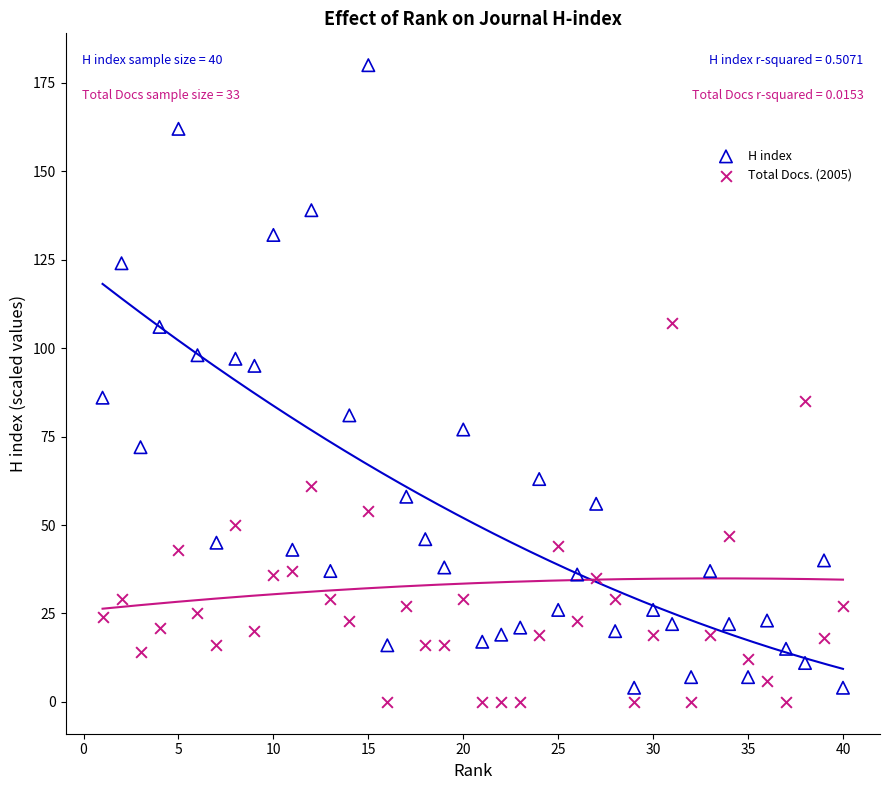

What are all the series names shown in the legend?

H index, Total Docs. (2005)